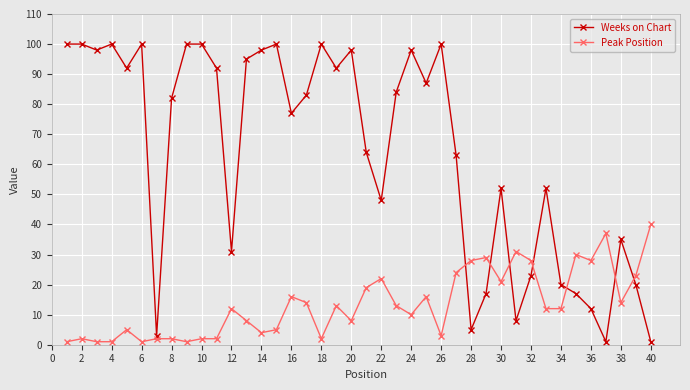

Reading right to left, list all the values displayed in this chart.

Weeks on Chart: 1	20	35	1	12	17	20	52	23	8	52	17	5	63	100	87	98	84	48	64	98	92	100	83	77	100	98	95	31	92	100	100	82	3	100	92	100	98	100	100
Peak Position: 40	23	14	37	28	30	12	12	28	31	21	29	28	24	3	16	10	13	22	19	8	13	2	14	16	5	4	8	12	2	2	1	2	2	1	5	1	1	2	1